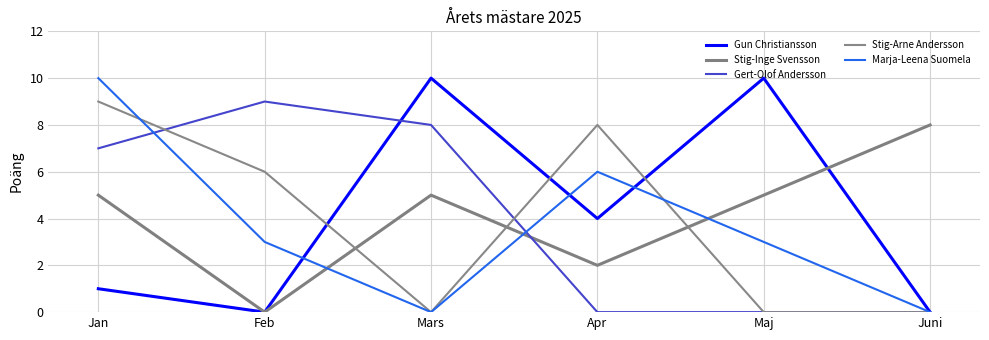

Where do Stig-Inge Svensson and Gert-Olof Andersson first cross each other?

Mars and Apr